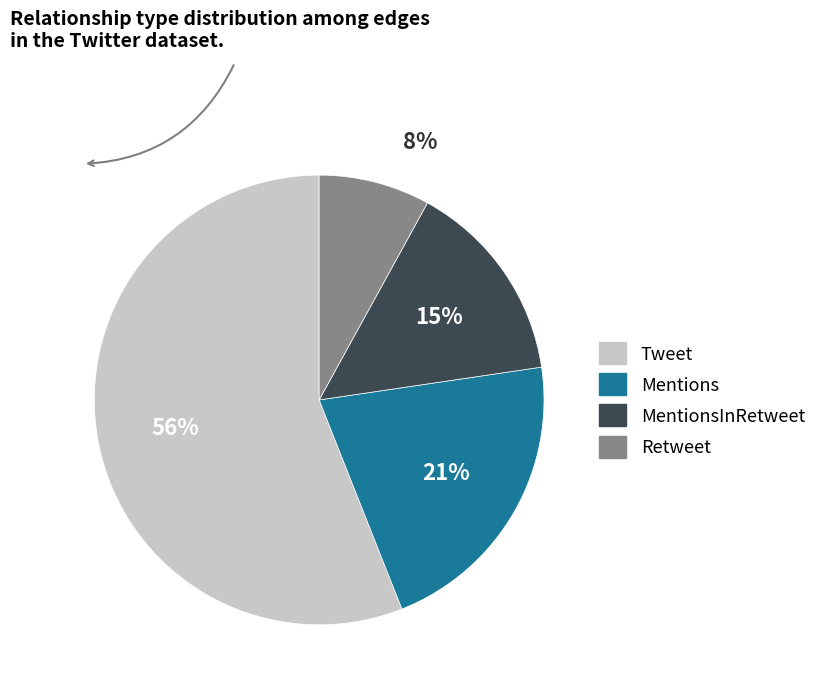

To the nearest percent, what is the difference between the largest and smallest slice percentages?

48%